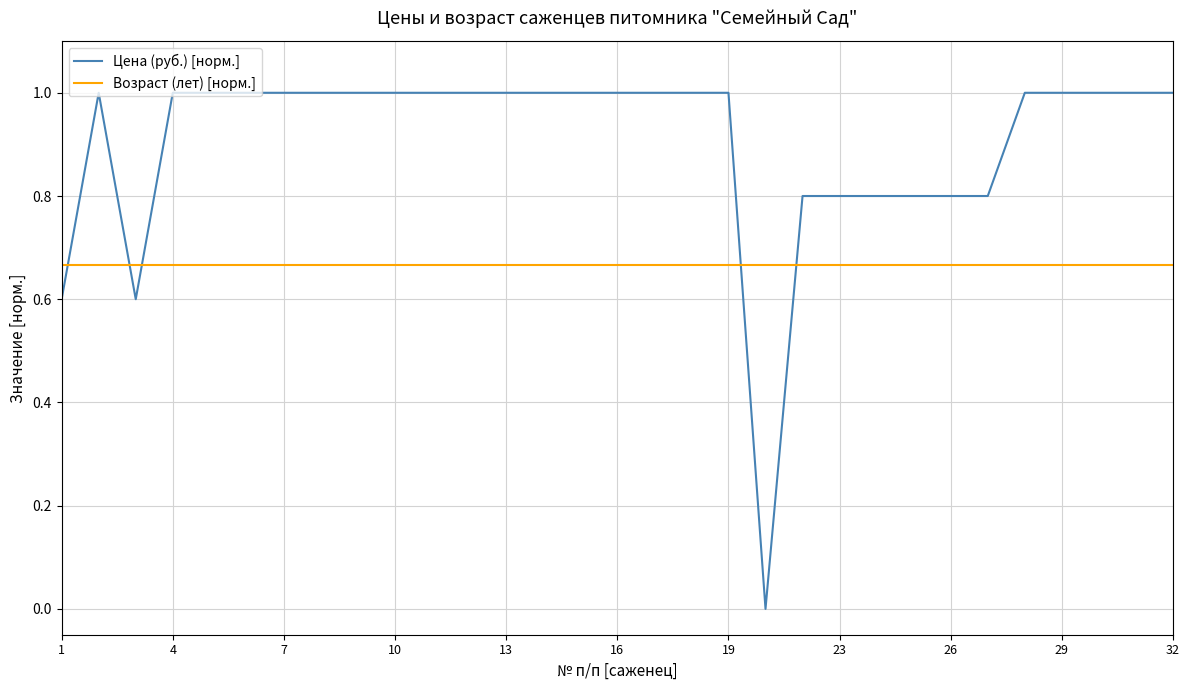

True or false: Возраст (лет) [норм.] and Цена (руб.) [норм.] intersect in this chart.

True